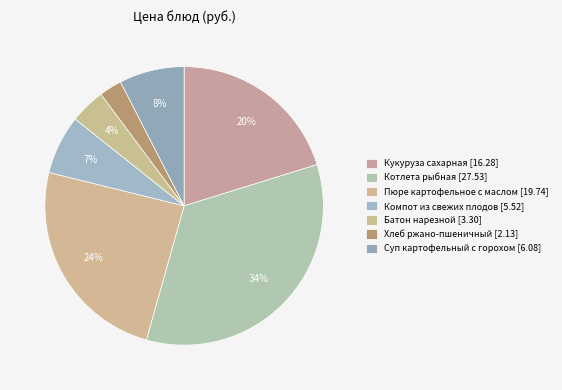

How many segments does this pie chart have?

7